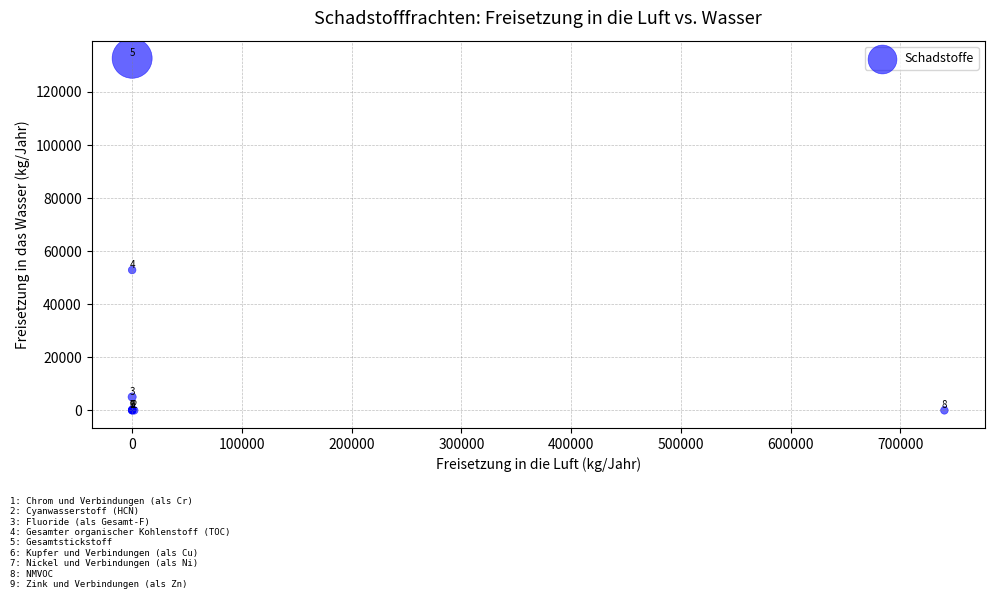

What Y value in the scatter plot is closest to 66350?

52900